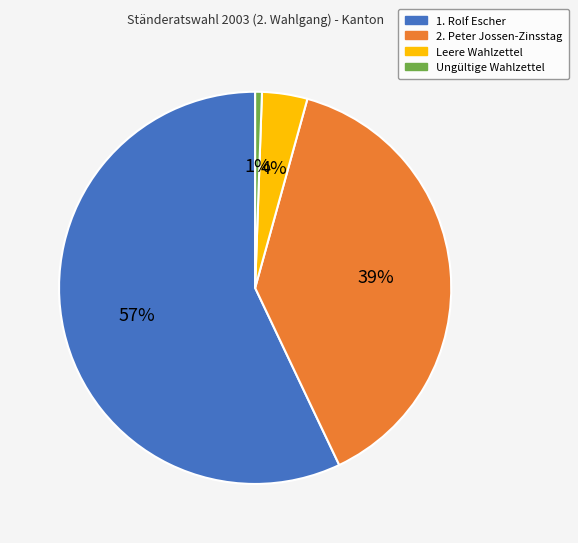

Approximately how many times larger is the value at 1. Rolf Escher compared to 2. Peter Jossen-Zinsstag?

1.5